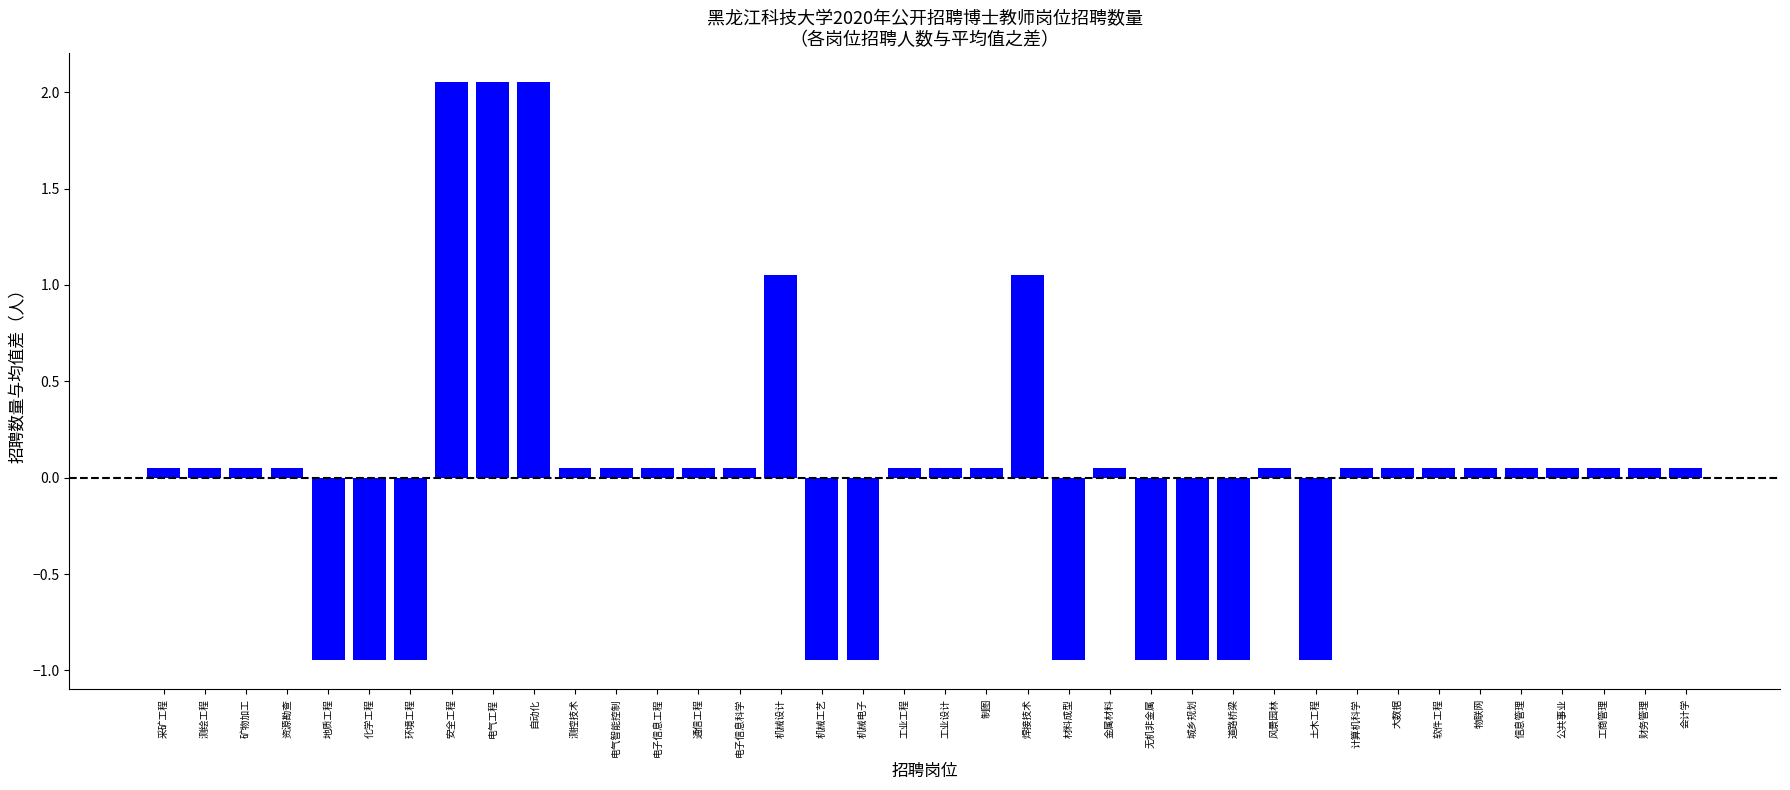

What is the difference between the maximum and minimum values?

3.0